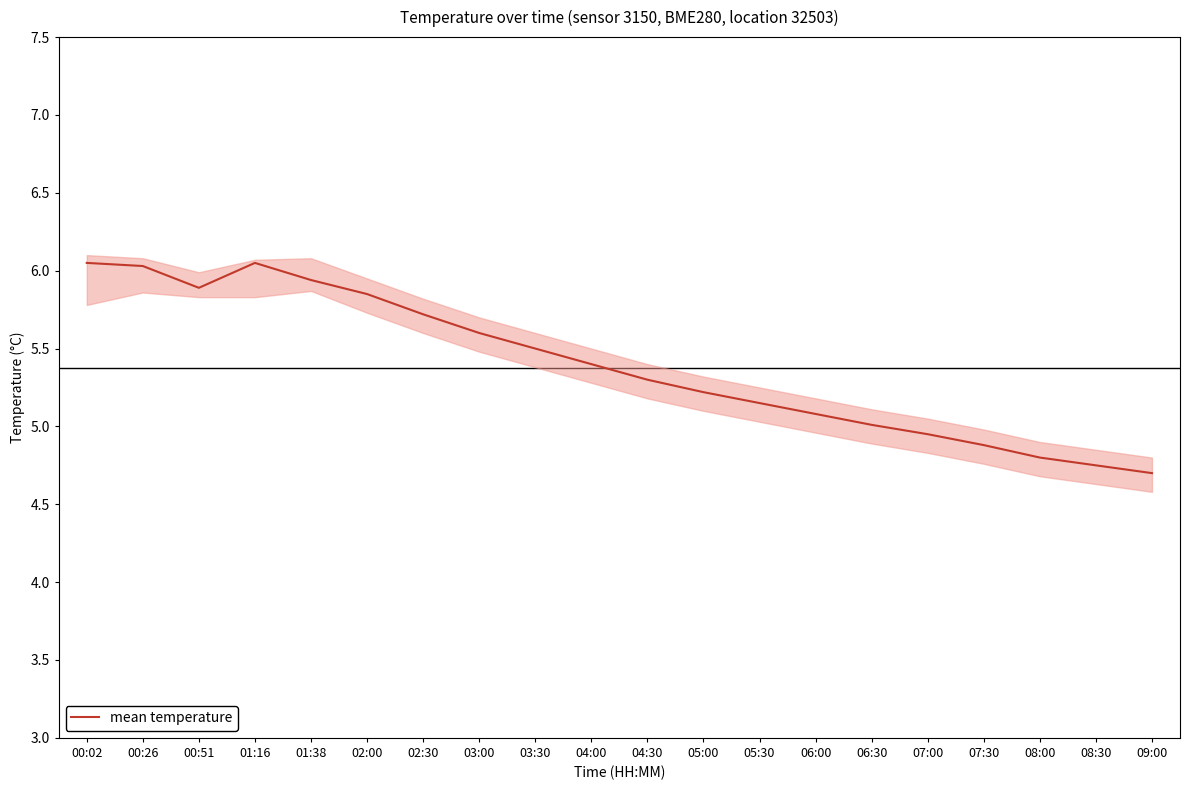

Is it true that the value at 03:30 is 5.5?

True